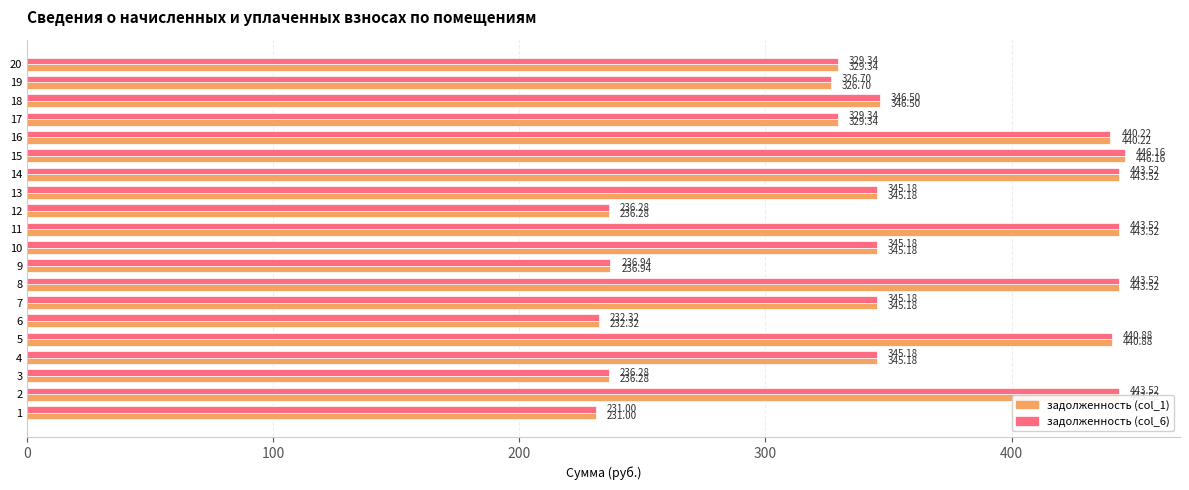

What is the difference between the second highest and minimum values in the задолженность (col_1) series?

212.5